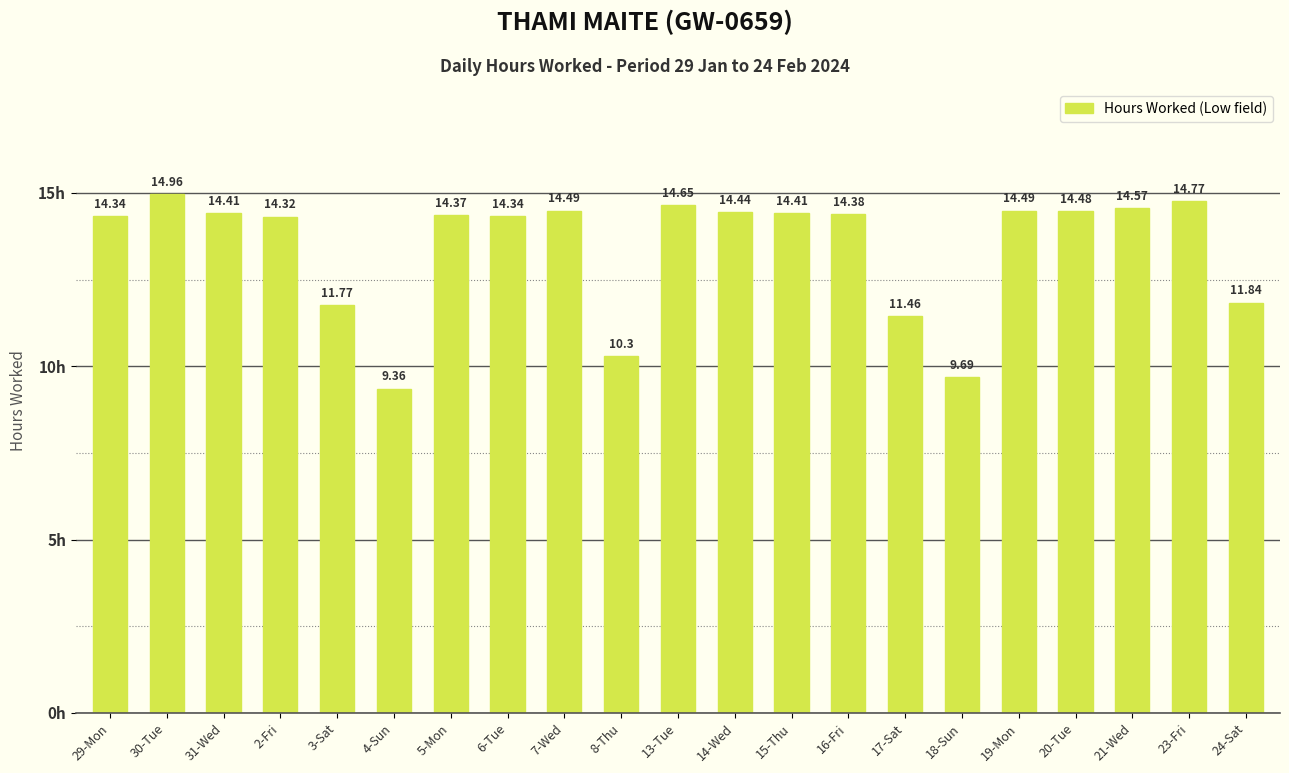

Which has a higher value, 31-Wed or 16-Fri?

31-Wed